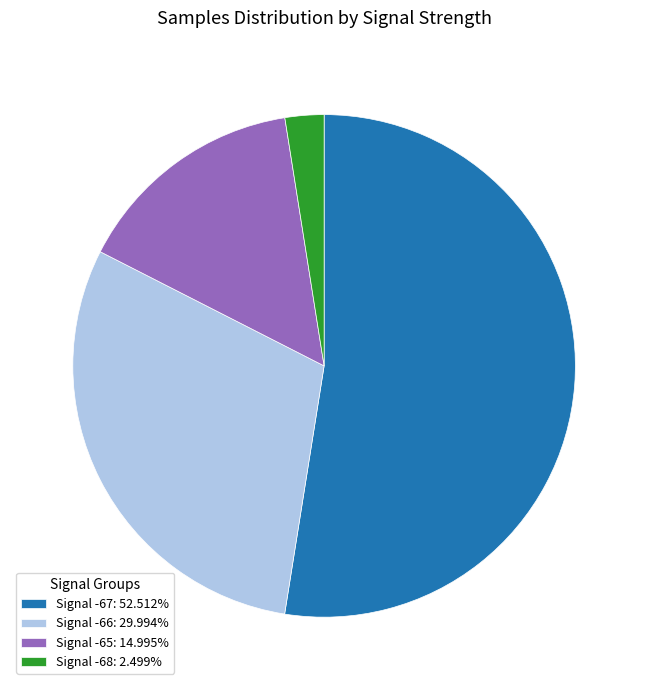

How many slices are in this pie chart?

4